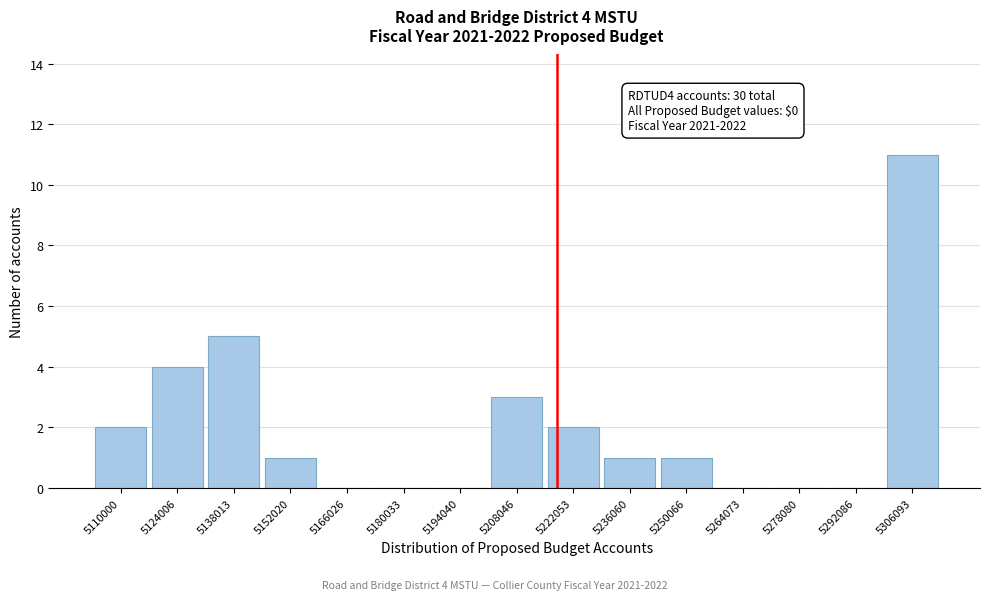

Reading left to right, extract all data points from this chart.

5110000=2	5124006=4	5138013=5	5152020=1	5166026=0	5180033=0	5194040=0	5208046=3	5222053=2	5236060=1	5250066=1	5264073=0	5278080=0	5292086=0	5306093=11